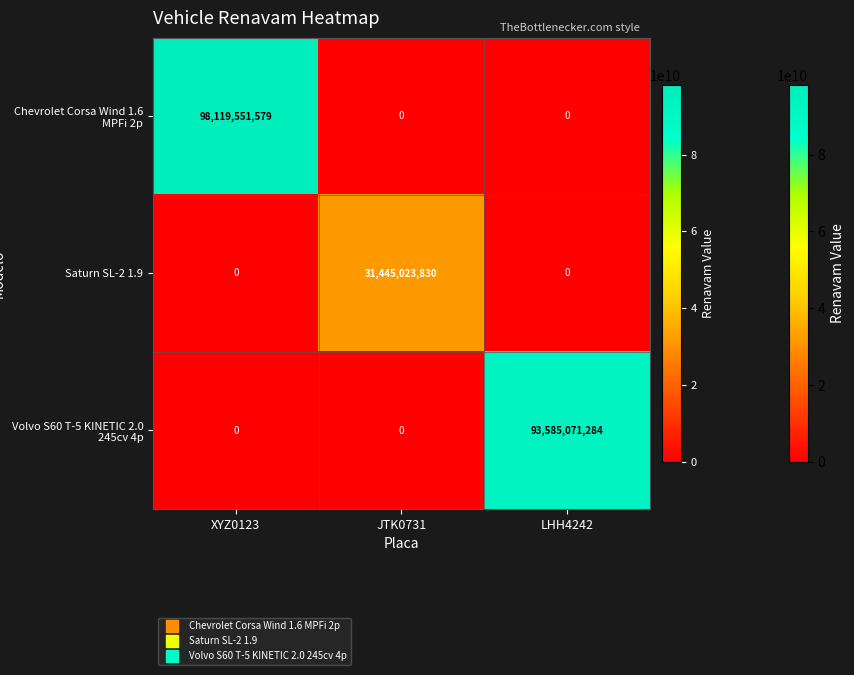

Reading left to right, extract all data points from this chart.

Chevrolet Corsa Wind 1.6 MPFi 2p: XYZ0123=98119551579	JTK0731=0	LHH4242=0
Saturn SL-2 1.9: XYZ0123=0	JTK0731=31445023830	LHH4242=0
Volvo S60 T-5 KINETIC 2.0 245cv 4p: XYZ0123=0	JTK0731=0	LHH4242=93585071284